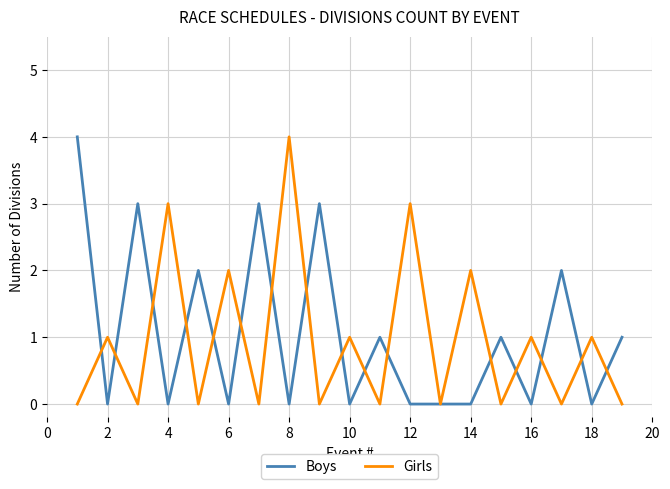

What is the difference between the maximum and minimum values in the Boys series?

4